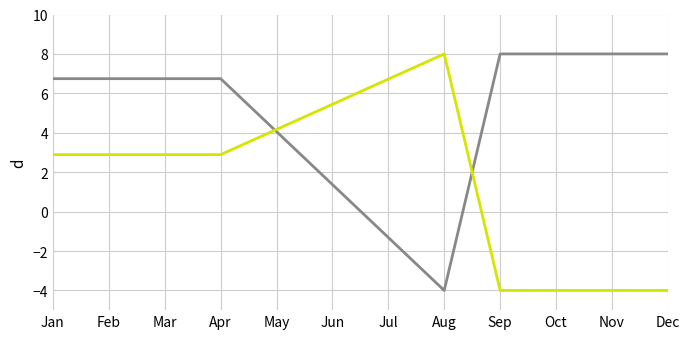

Count the number of data series in this chart.

2